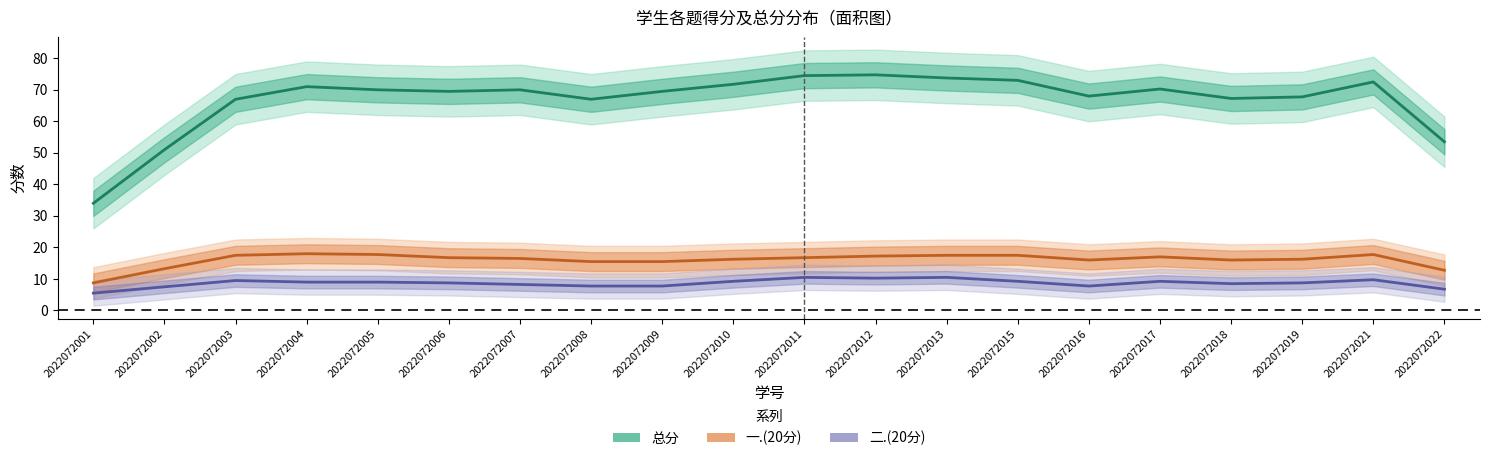

In 一.(20分), how many points are higher than both neighbors (excluding endpoints)?

3